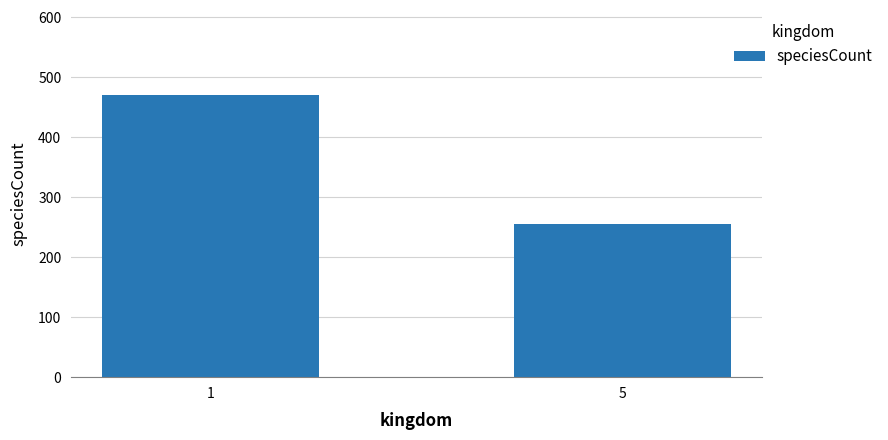

Reading left to right, transcribe all the data shown in this chart.

471	255